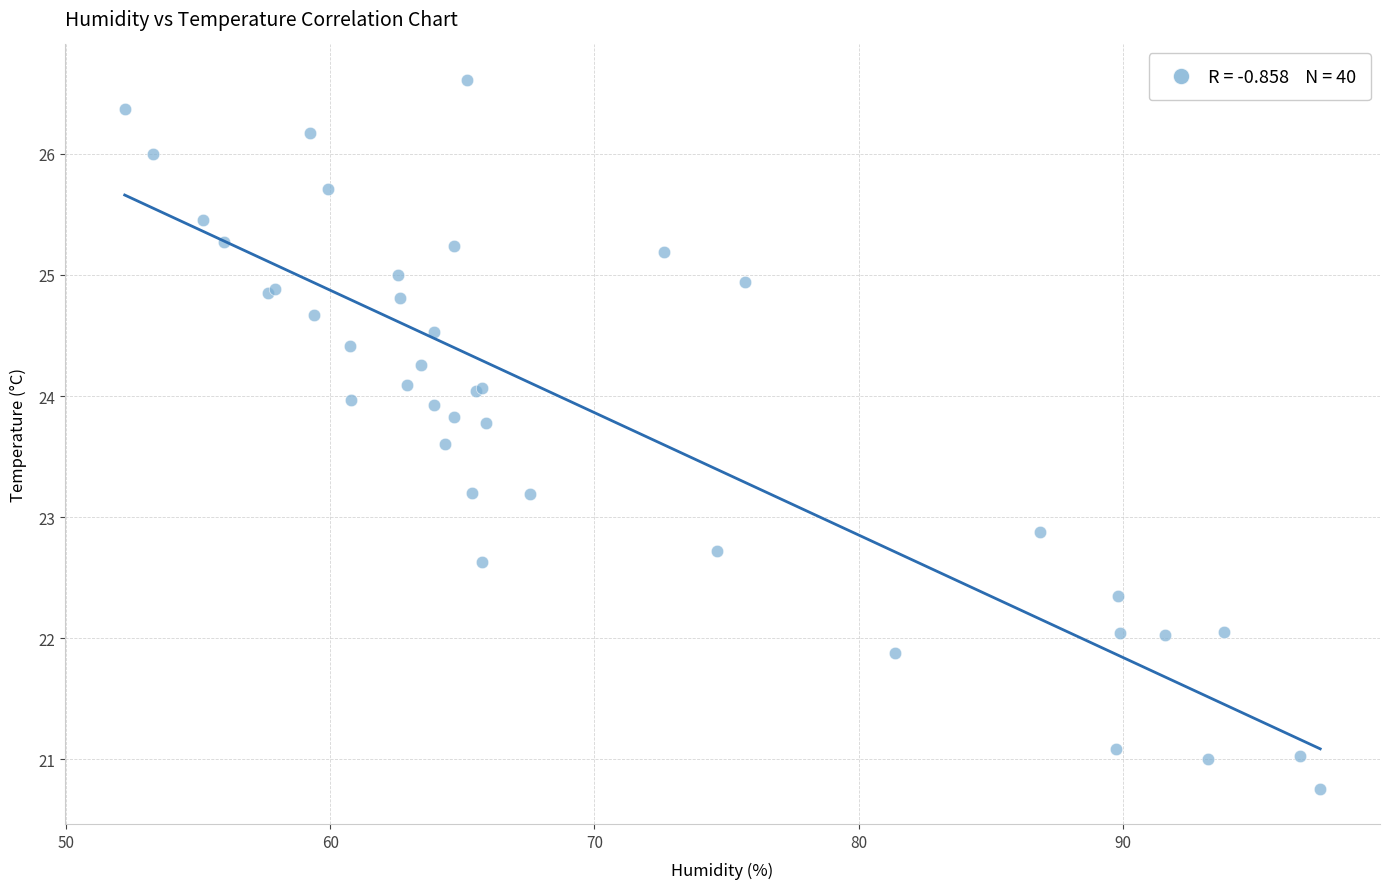

What Y value in the scatter plot is closest to 23?

22.9